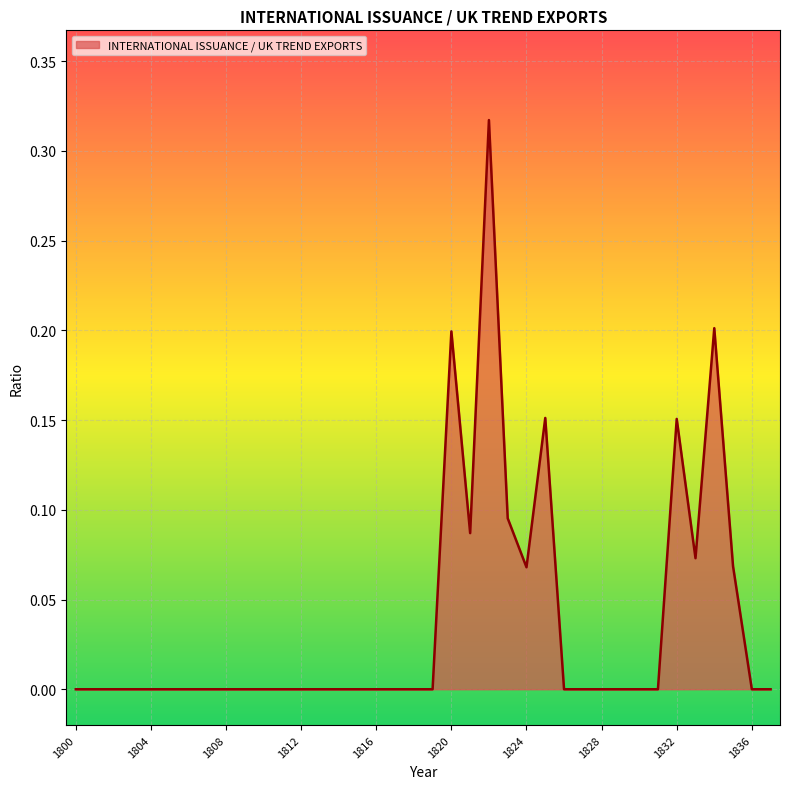

Is this an area chart (filled region under the line)?

Yes